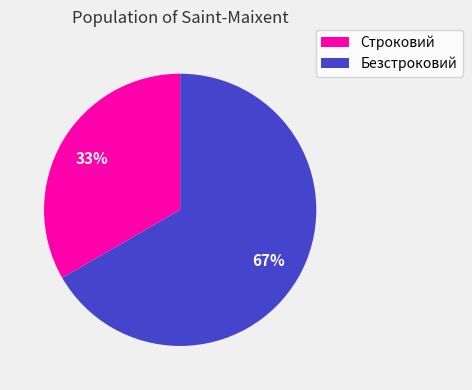

What is the smallest slice in the pie chart?

Строковий